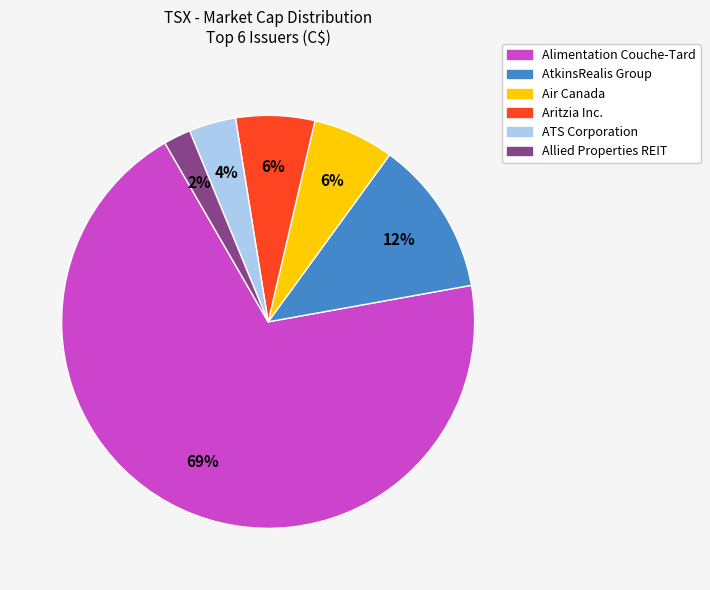

To the nearest percent, what percentage of the pie is ATS Corporation?

4%